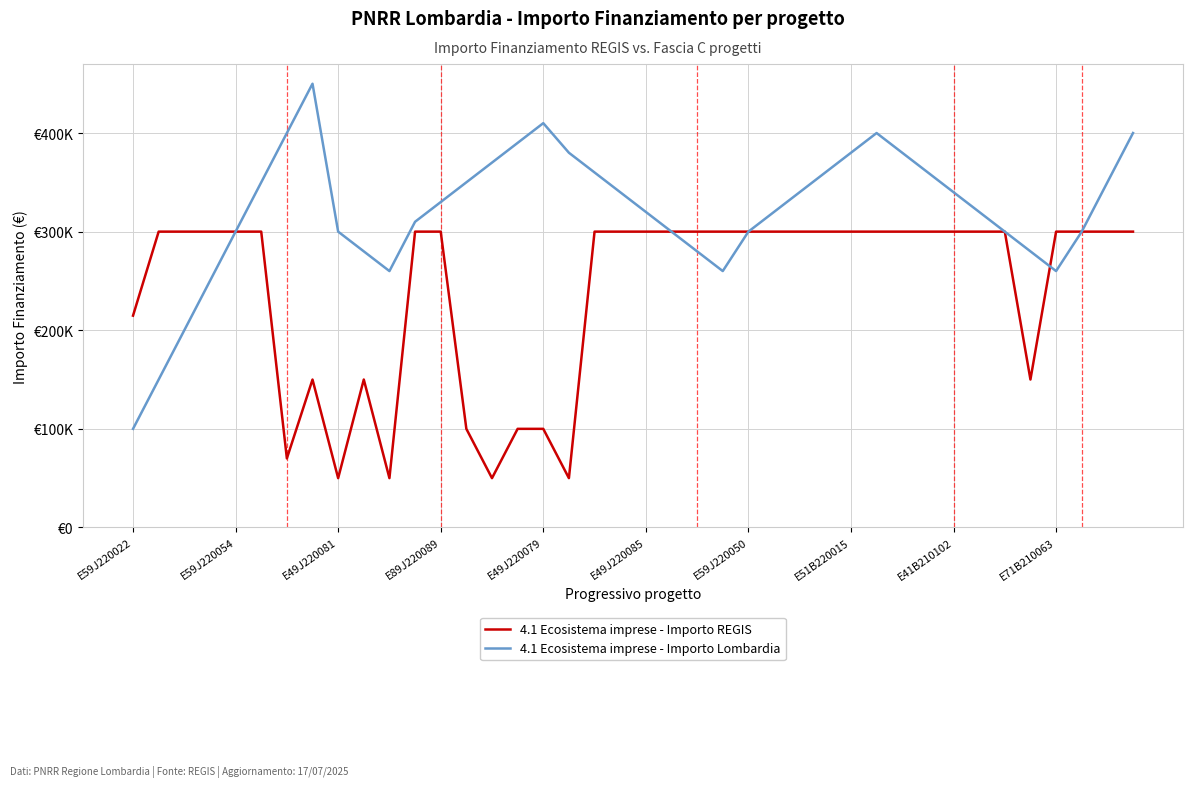

What is the sum of all 4.1 Ecosistema imprese - Importo Lombardia values?

12830000